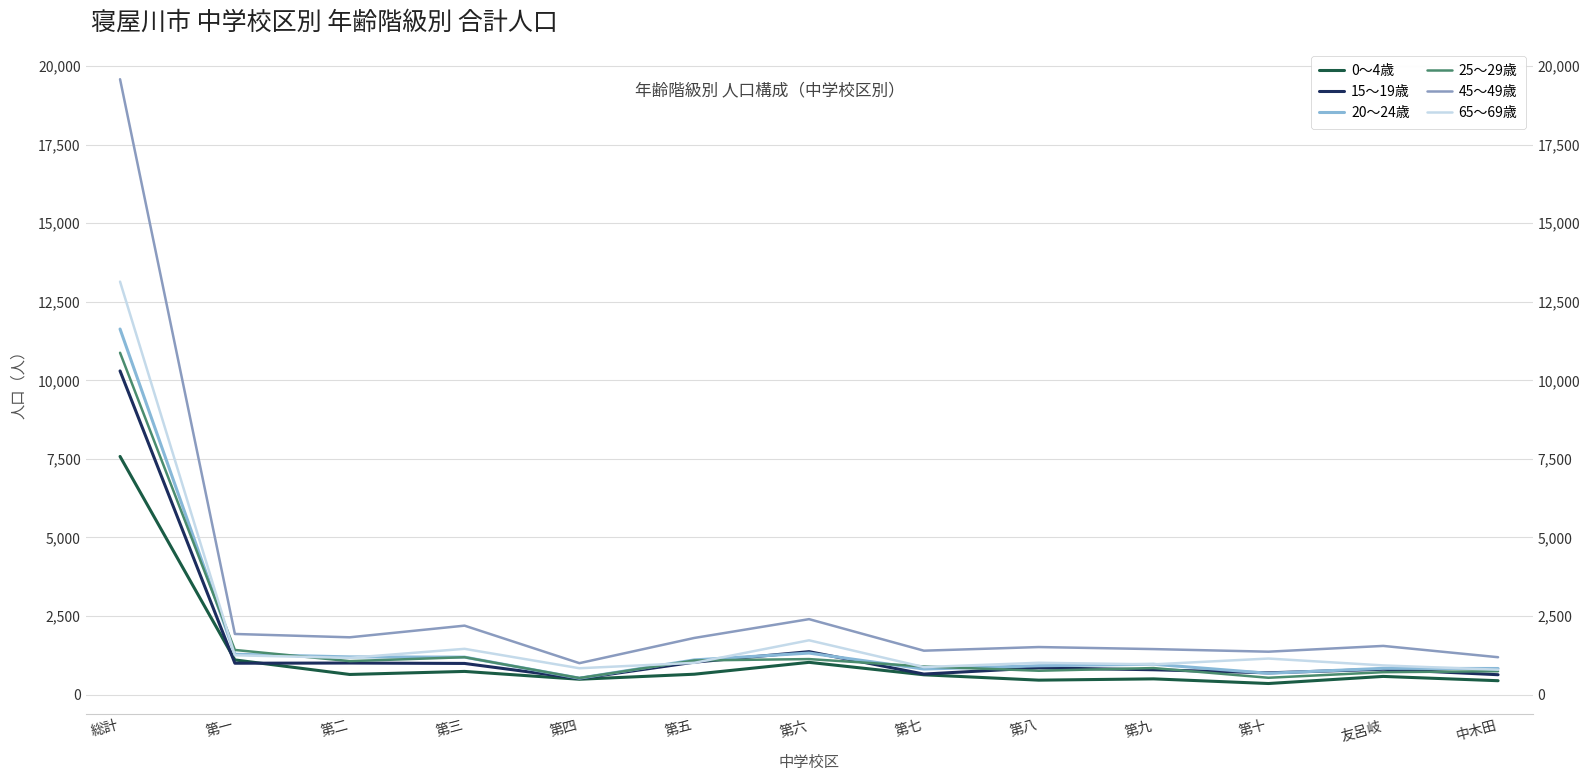

Reading left to right, transcribe all the data shown in this chart.

0～4歳: 総計=7578	第一=1101	第二=638	第三=735	第四=486	第五=646	第六=1024	第七=628	第八=457	第九=498	第十=350	友呂岐=576	中木田=439
15～19歳: 総計=10300	第一=996	第二=1002	第三=989	第四=509	第五=1029	第六=1364	第七=651	第八=848	第九=788	第十=690	友呂岐=804	中木田=630
20～24歳: 総計=11634	第一=1282	第二=1197	第三=1190	第四=519	第五=1101	第六=1319	第七=811	第八=915	第九=963	第十=676	友呂岐=833	中木田=828
25～29歳: 総計=10879	第一=1418	第二=1063	第三=1187	第四=524	第五=1083	第六=1128	第七=893	第八=756	第九=842	第十=533	友呂岐=711	中木田=741
45～49歳: 総計=19586	第一=1927	第二=1821	第三=2192	第四=998	第五=1800	第六=2399	第七=1395	第八=1511	第九=1446	第十=1363	友呂岐=1547	中木田=1187
65～69歳: 総計=13143	第一=1249	第二=1167	第三=1454	第四=836	第五=1008	第六=1726	第七=873	第八=1010	第九=960	第十=1145	友呂岐=926	中木田=789